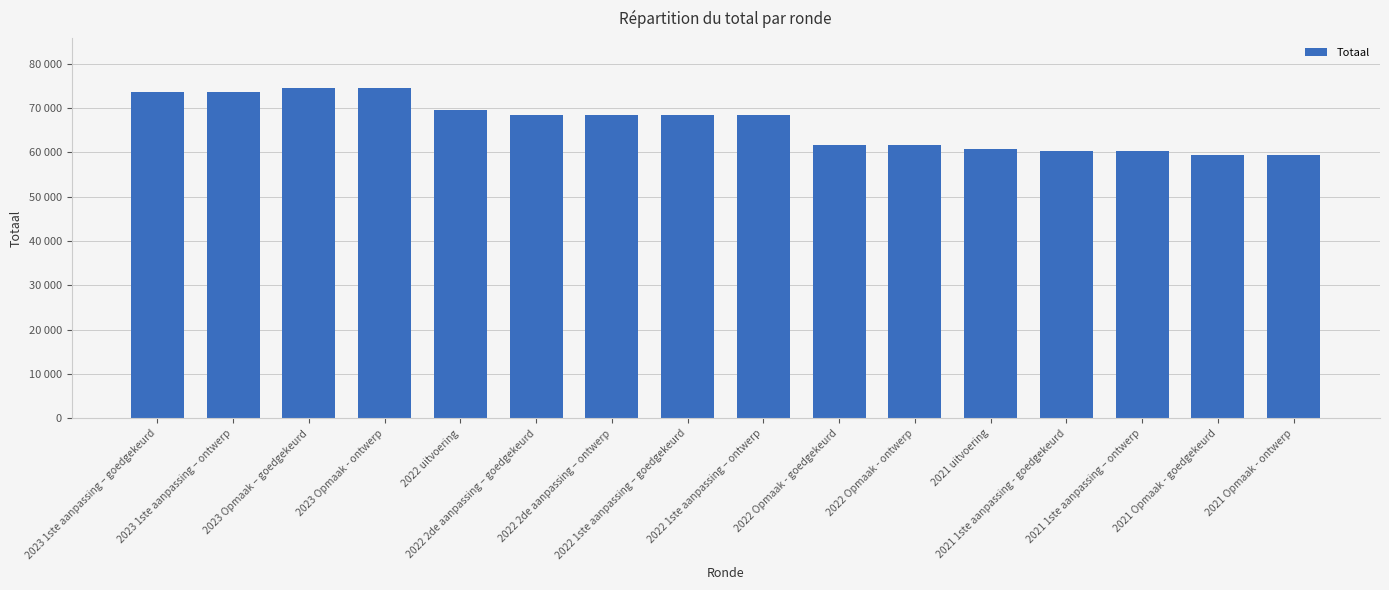

What is the difference between the values at 2021 uitvoering and 2021 Opmaak - ontwerp?

1488